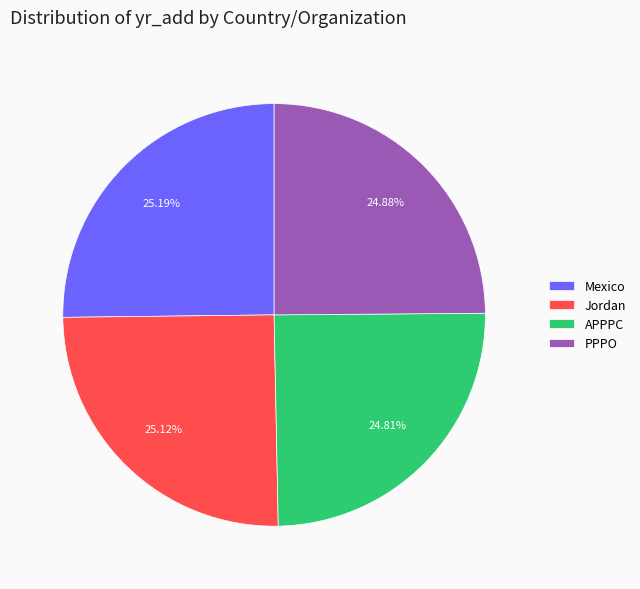

Is there a majority slice in this chart?

No